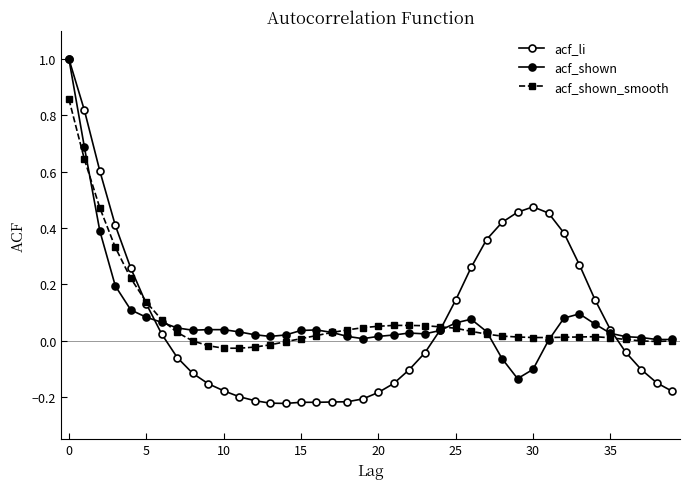

Which series has the widest spread of values?

acf_li